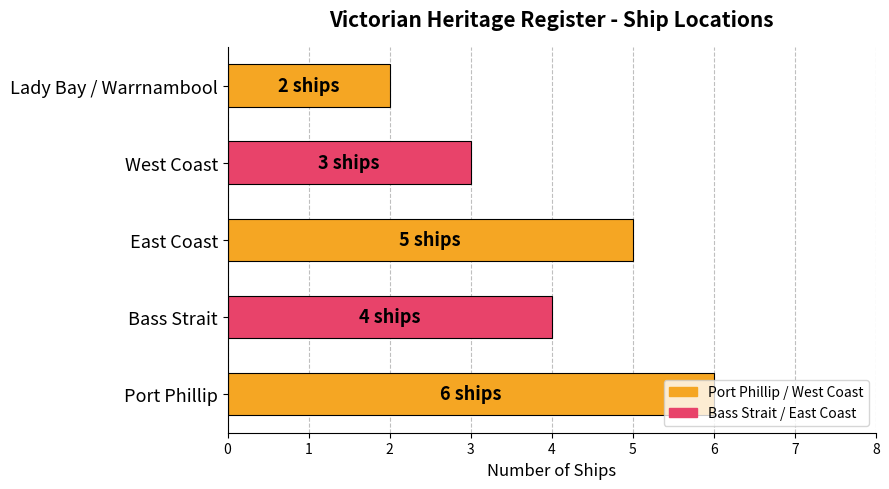

Which label corresponds to the smallest value in the chart?

Lady Bay / Warrnambool